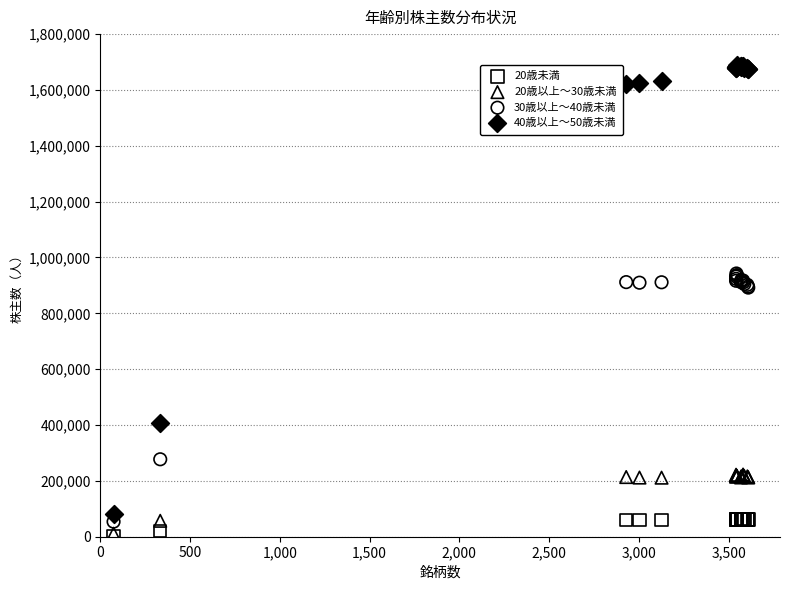

What are all the series names shown in the legend?

20歳未満, 20歳以上～30歳未満, 30歳以上～40歳未満, 40歳以上～50歳未満